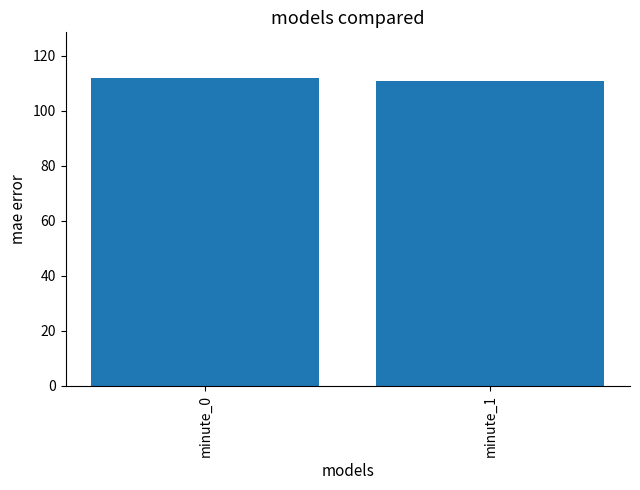

What is the sum of all values?

222.6